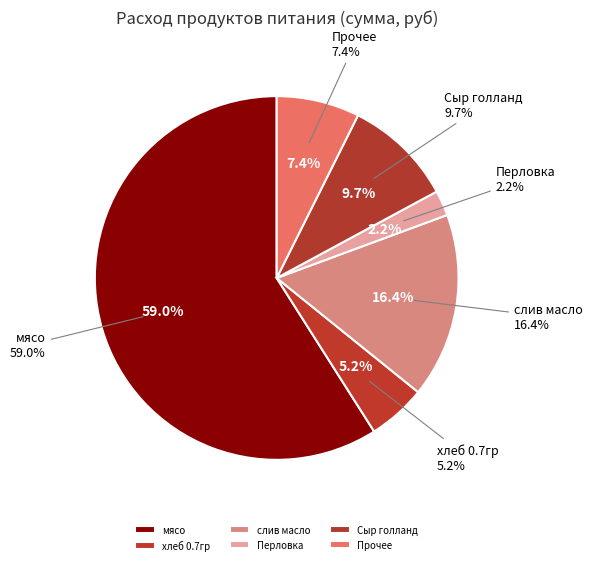

Is it true that раст масло is 11% of the pie?

False